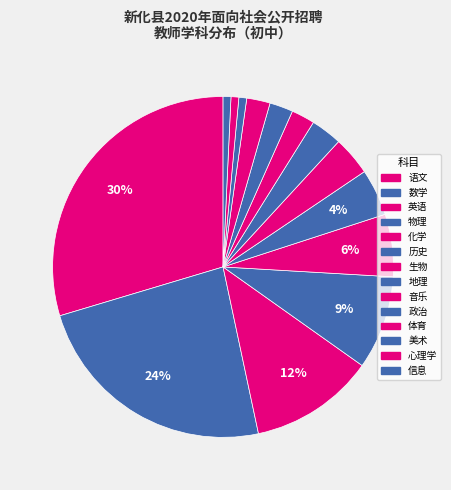

Count the number of slices in the pie.

14